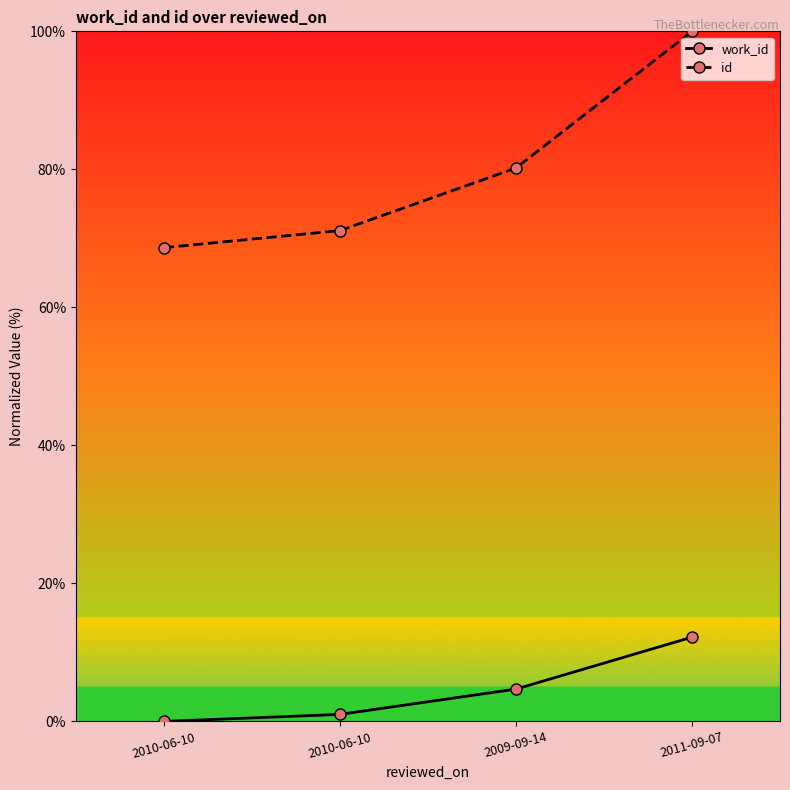

Reading left to right, transcribe all the data shown in this chart.

work_id: 0.0	1.0	4.7	12.2
id: 68.7	71.1	80.2	100.0